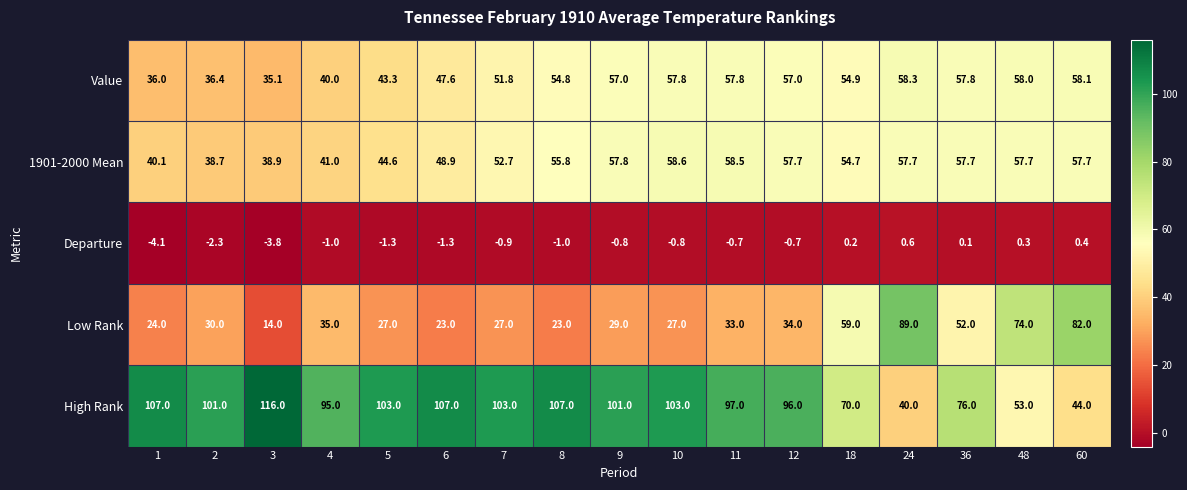

What is the average value of the Low Rank series?

40.1